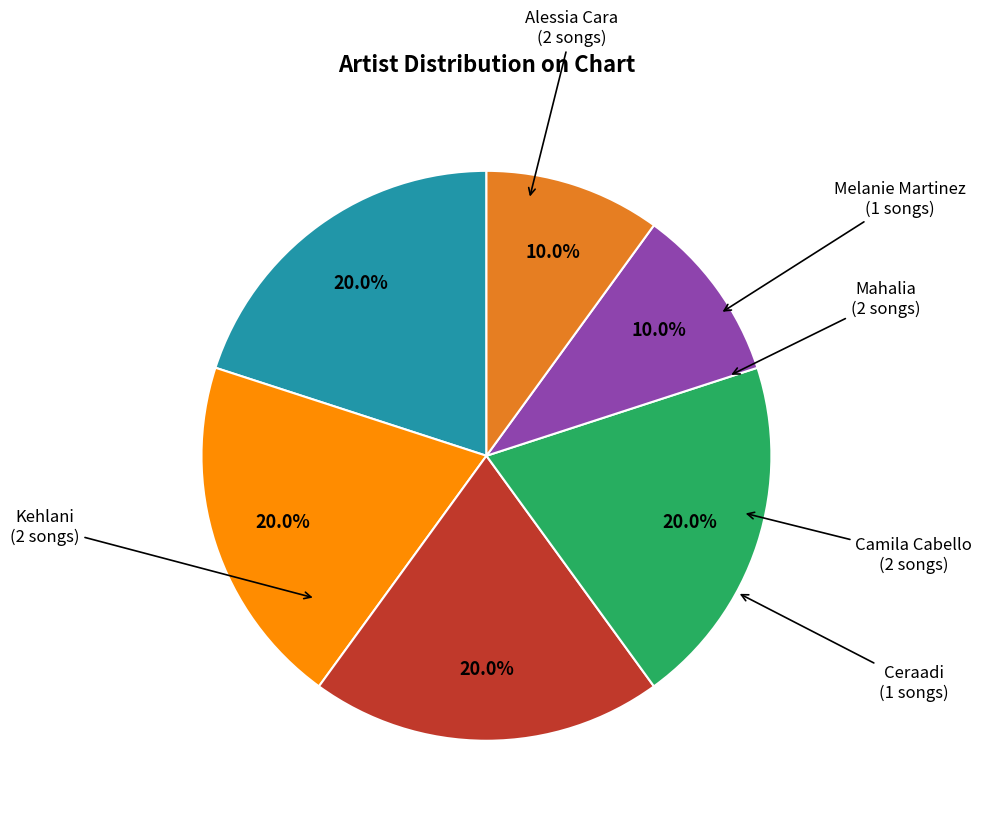

Does any single category account for the majority?

No